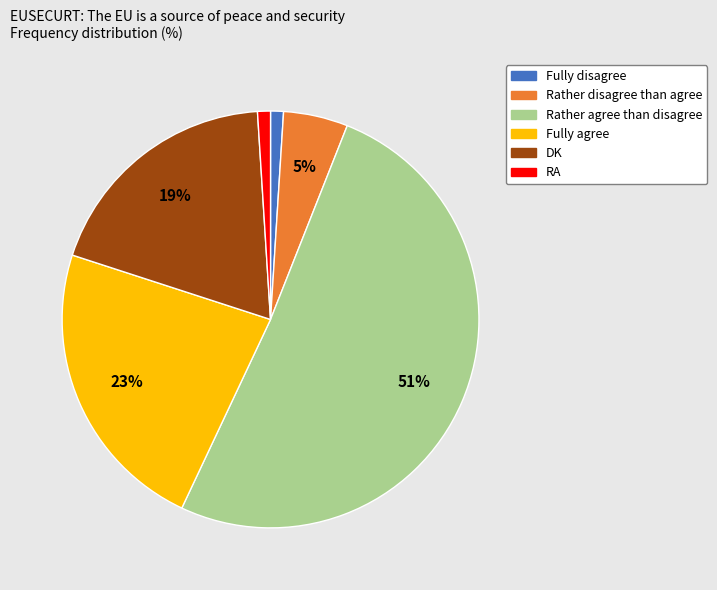

How many segments does this pie chart have?

6